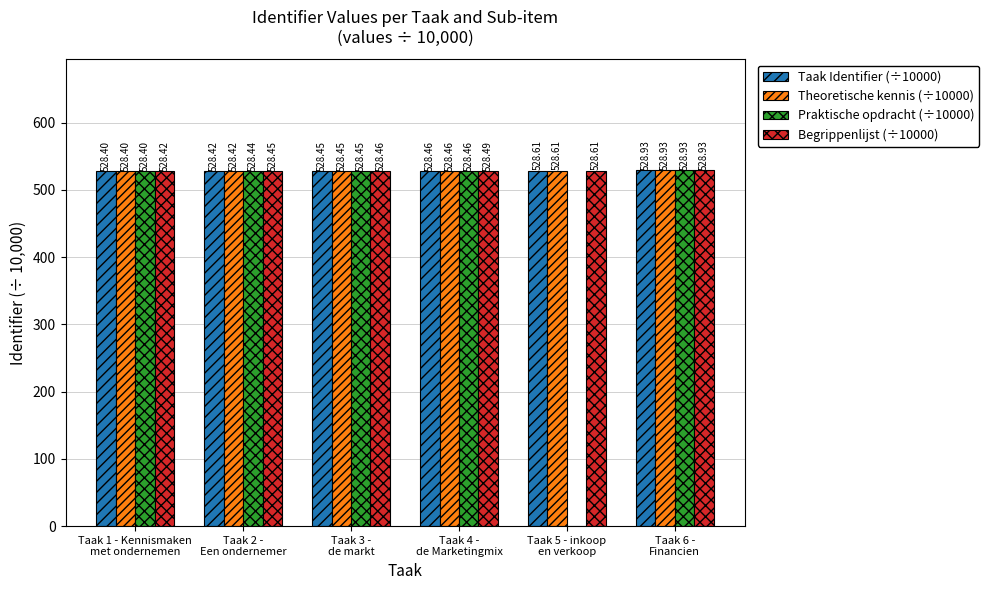

Count the number of data series in this chart.

4